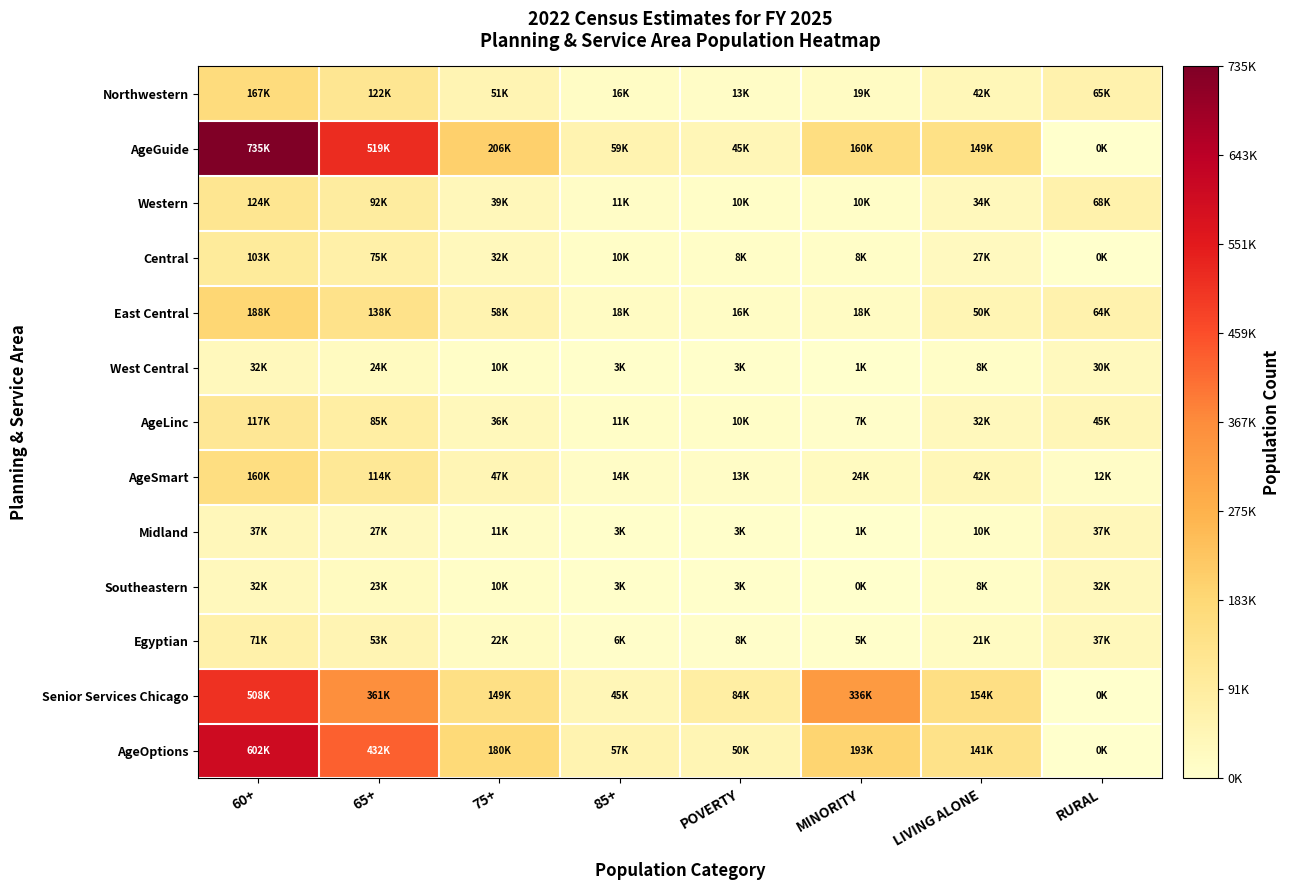

Count the number of data series in this chart.

13